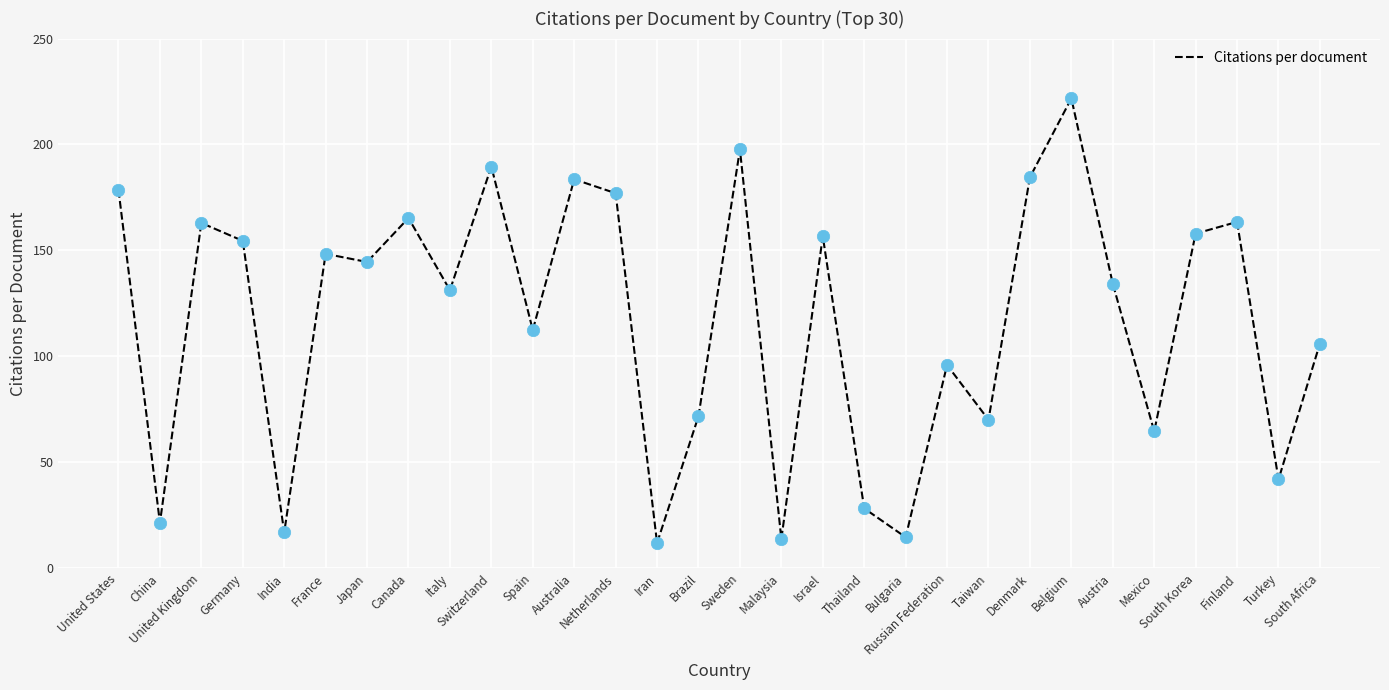

What is the change in value from Spain to Sweden?

+85.2